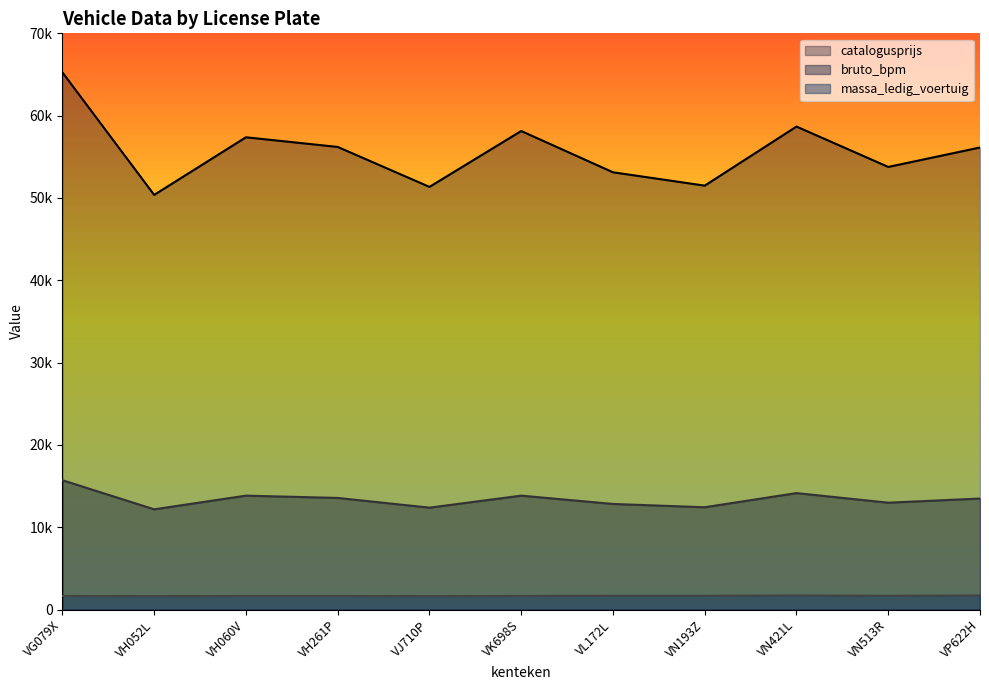

Where does the massa_ledig_voertuig series first go above 1656?

VL172L